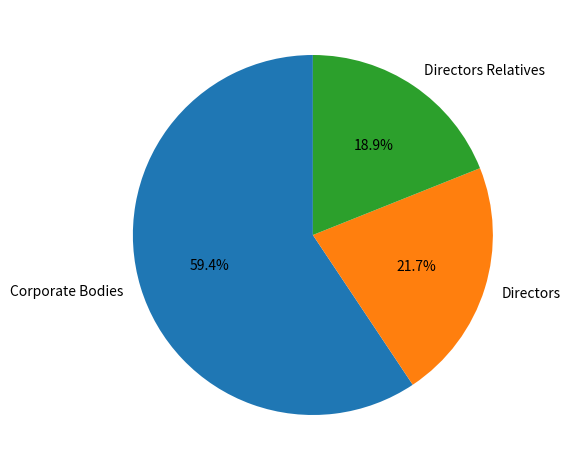

Which category has the biggest portion of the pie?

Corporate Bodies